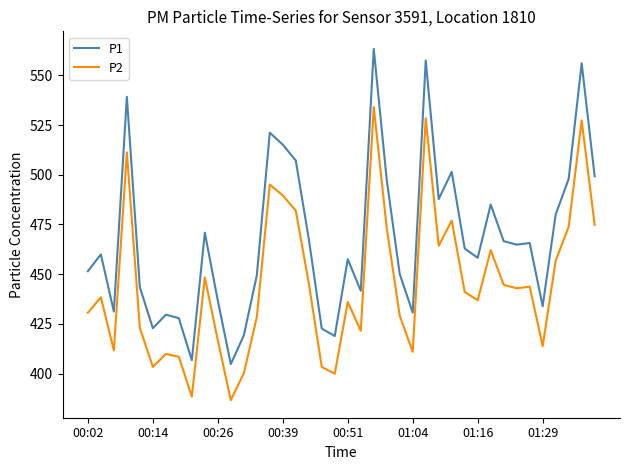

Rank the series by their average value, from highest to lowest.

P1, P2